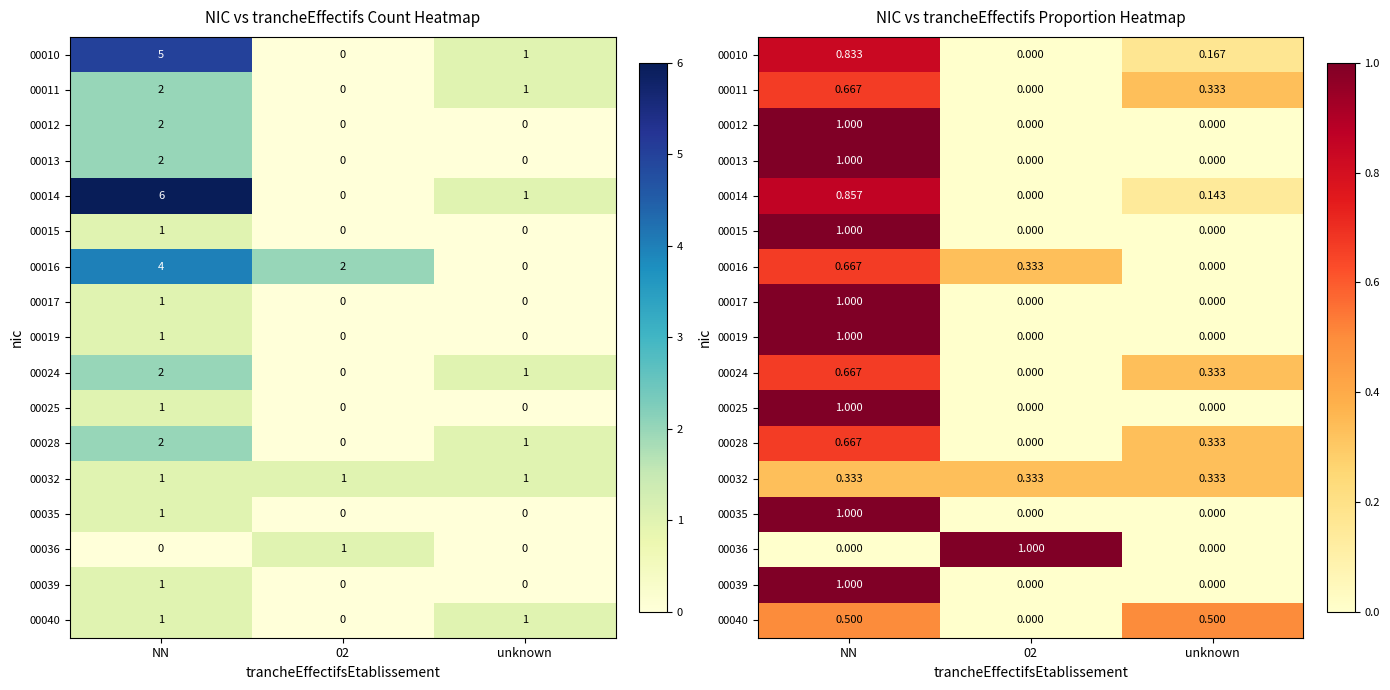

Between 02 and NN, which is larger?

NN